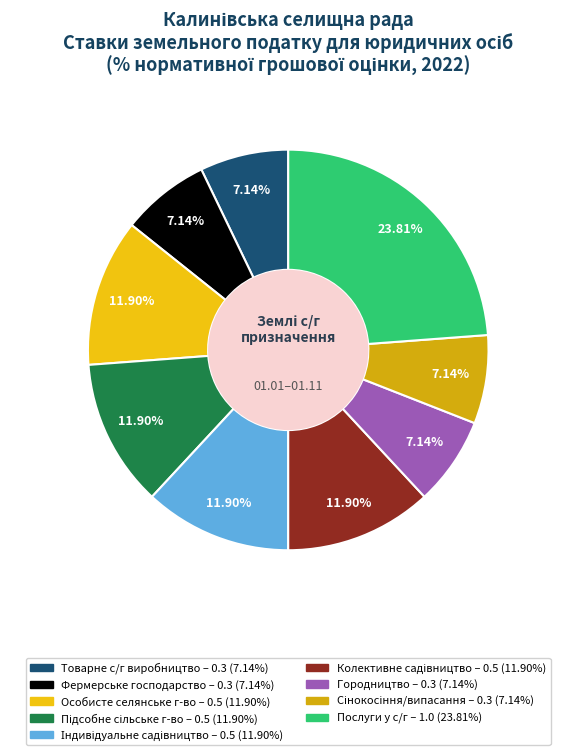

How many segments does this pie chart have?

9